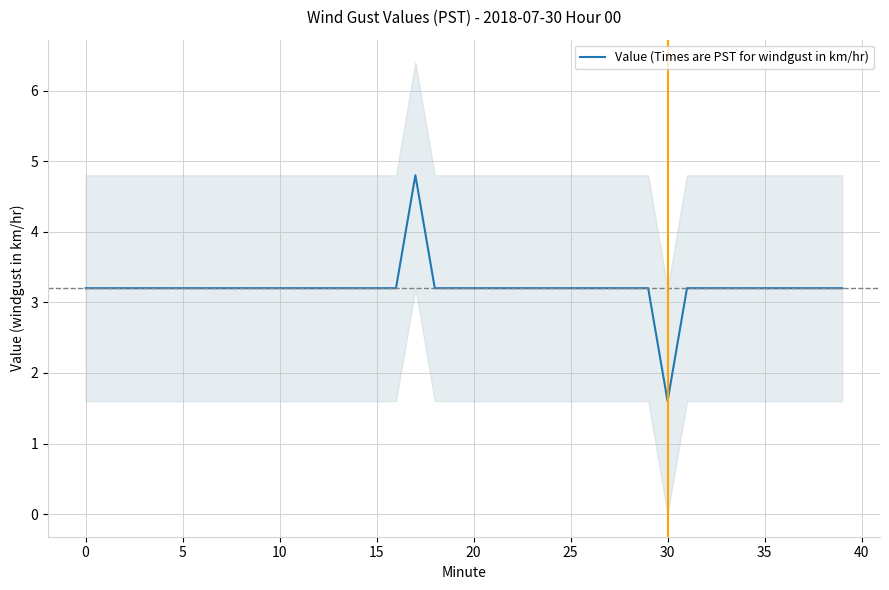

What is the label of the 29th point from the left?

28